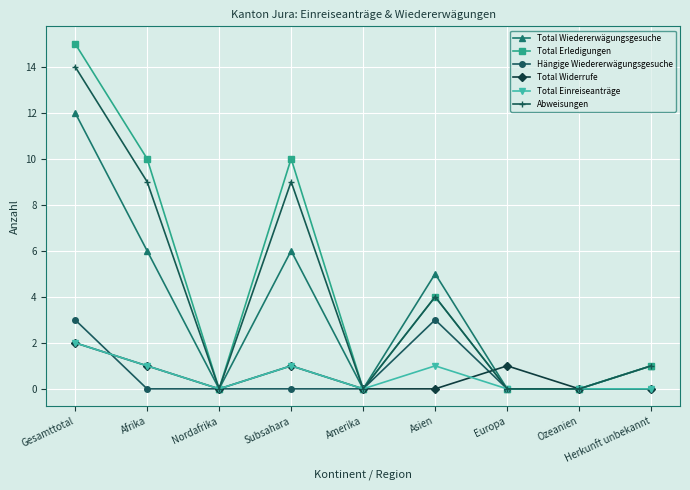

True or false: Abweisungen has more than 2 points higher than both neighbors.

False